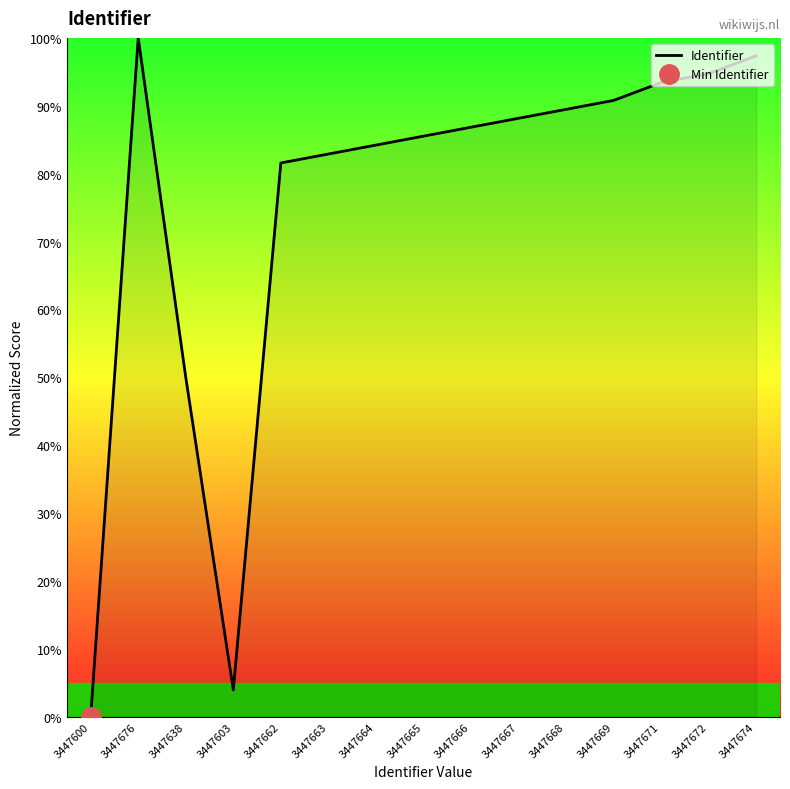

Reading right to left, what are all the values shown in this chart?

97.4	94.7	93.4	90.8	89.5	88.2	86.8	85.5	84.2	82.9	81.6	3.9	50.0	100.0	0.0